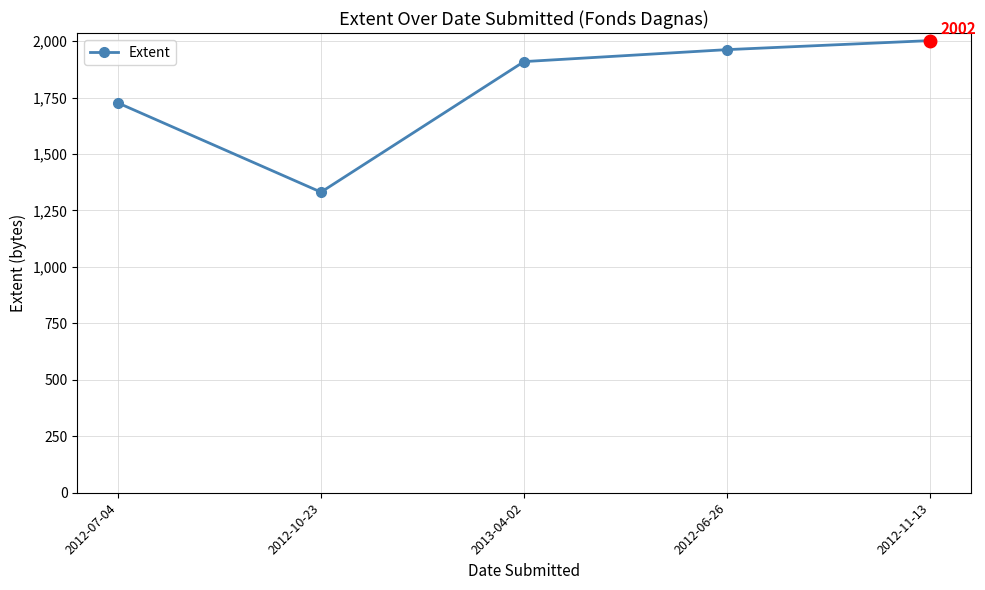

Reading left to right, what are all the values shown in this chart?

1726	1331	1909	1962	2002